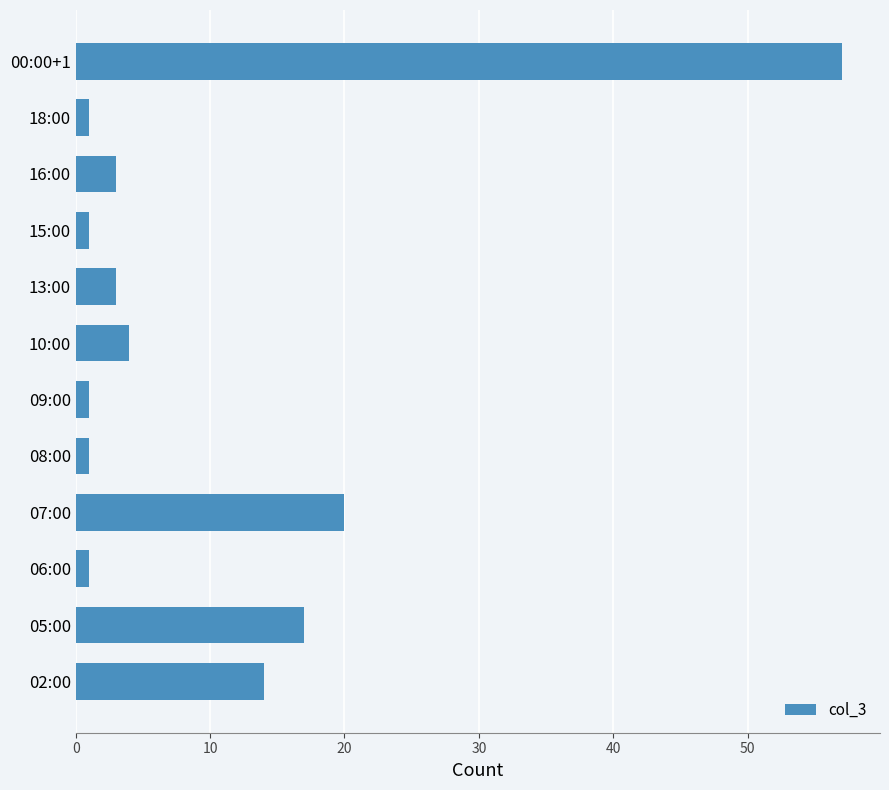

At which label is the value closest to 29?

07:00